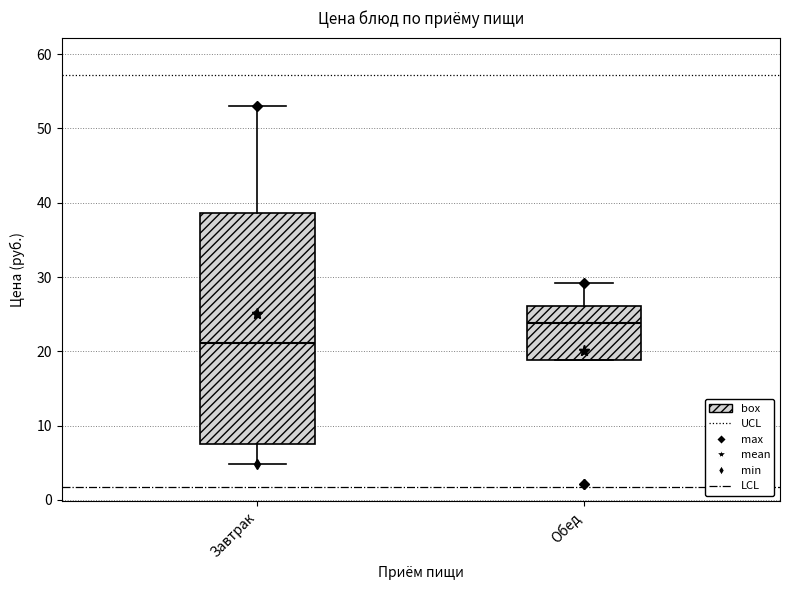

Which box has the lowest median line?

Завтрак